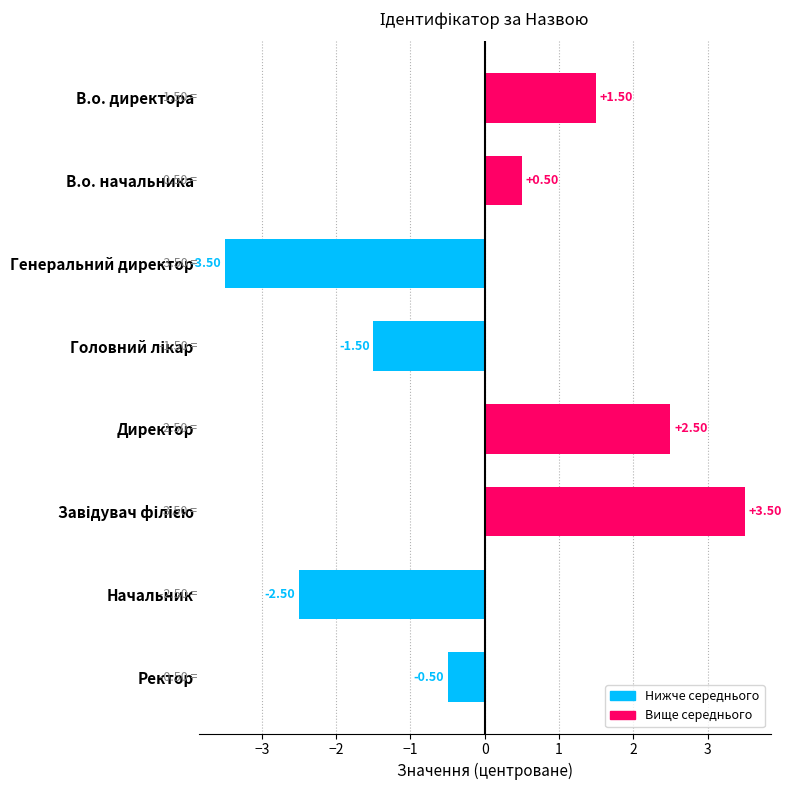

What is the difference between the second highest and minimum values?

6.0